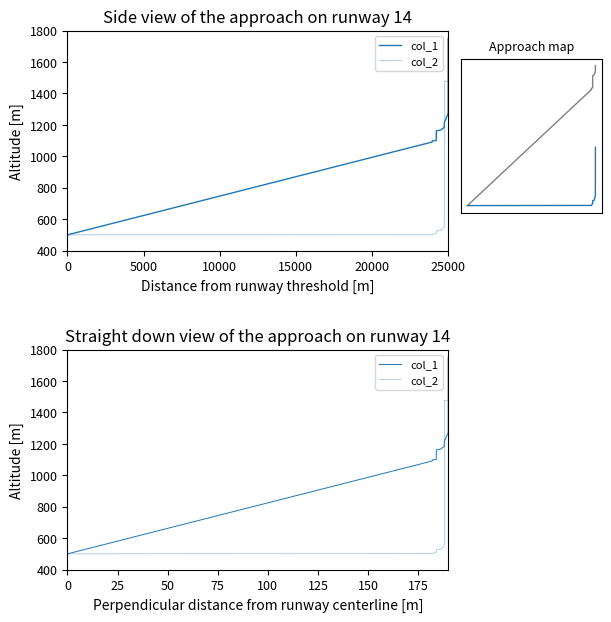

Which series has the largest total across all categories?

col_1